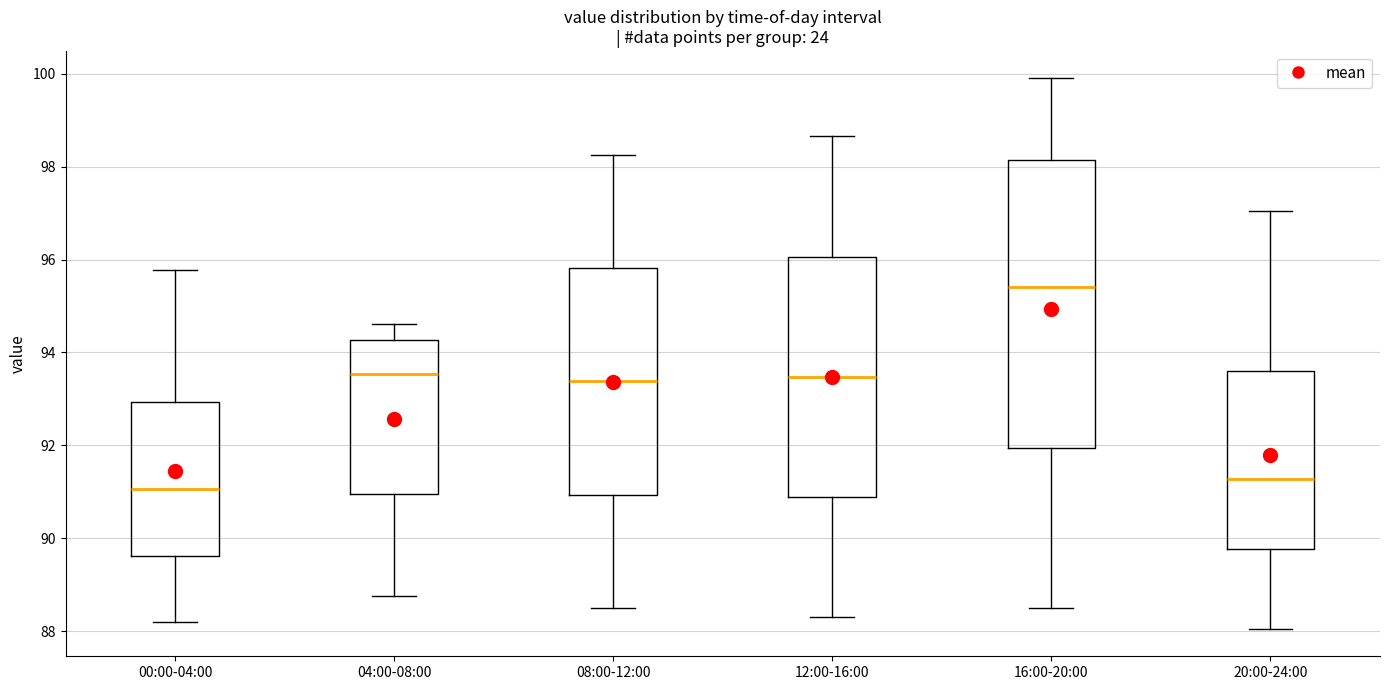

Reading left to right, transcribe this box plot: for each box, give where its median line is, the range the box spans, and where its two whiskers end, as read against the y-axis. The values are not printed on the chart, so give them approximately, as read against the axis.

00:00-04:00: median 91.0, box 89.6 to 93.0, whiskers 88.2 to 95.8
04:00-08:00: median 93.6, box 91.0 to 94.2, whiskers 88.8 to 94.6
08:00-12:00: median 93.4, box 91.0 to 95.8, whiskers 88.6 to 98.2
12:00-16:00: median 93.4, box 90.8 to 96.0, whiskers 88.4 to 98.6
16:00-20:00: median 95.4, box 92.0 to 98.2, whiskers 88.6 to 100.0
20:00-24:00: median 91.2, box 89.8 to 93.6, whiskers 88.0 to 97.0